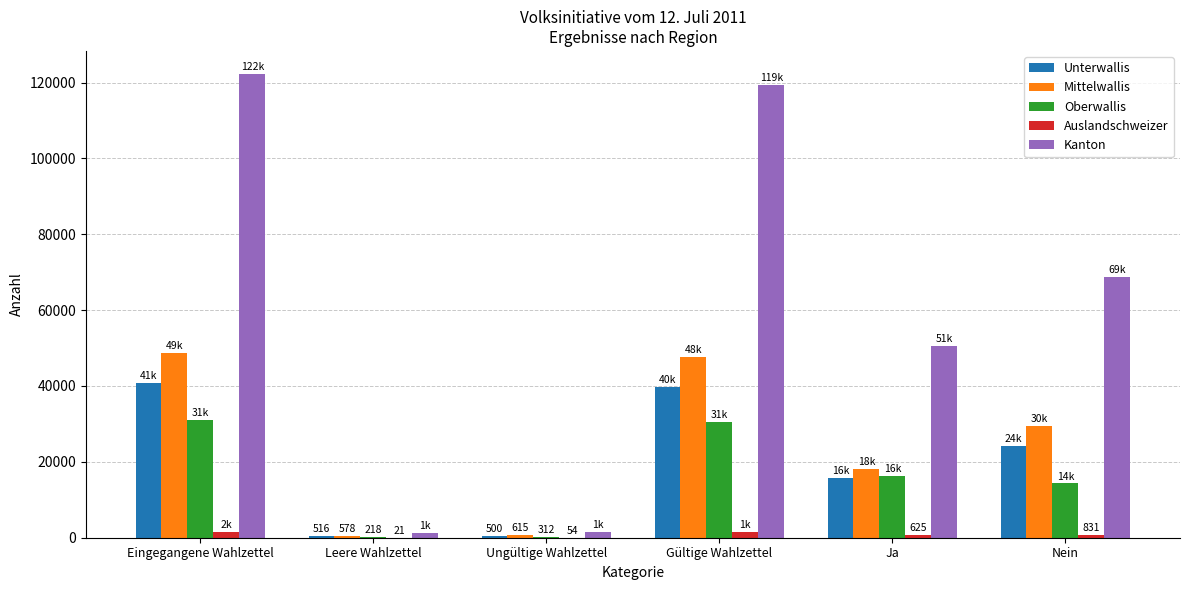

At which category is the sum across all series the highest?

Eingegangene Wahlzettel